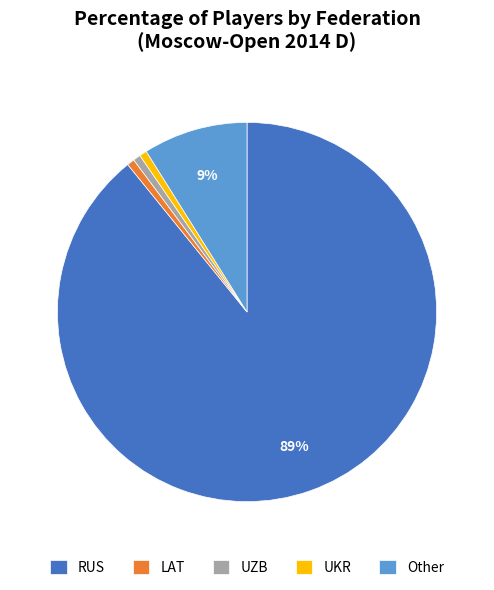

Is there any slice that represents more than half of the pie?

Yes